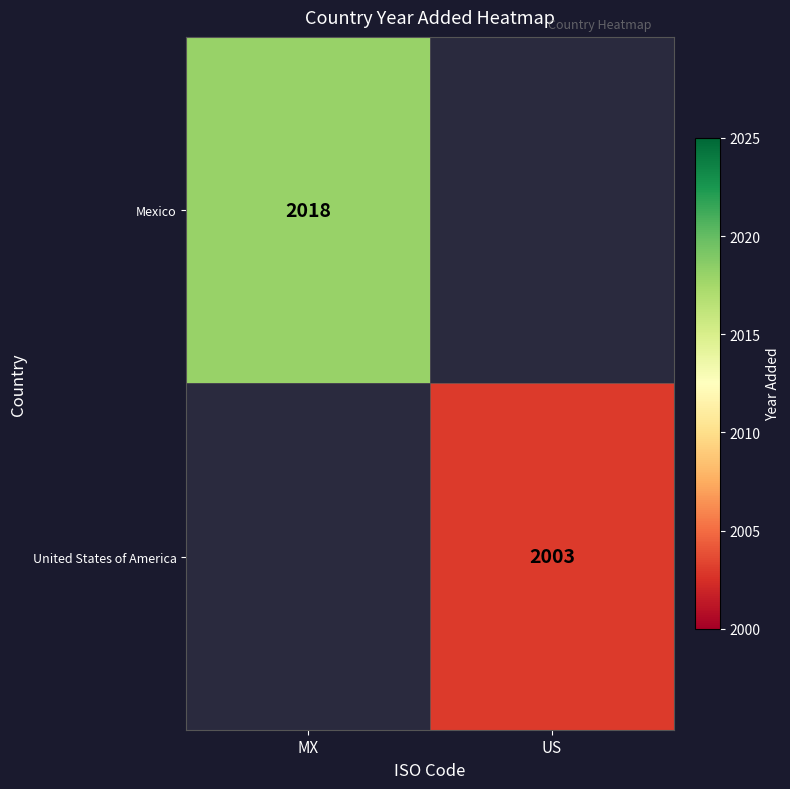

True or false: Mexico has a value of 2018 at MX.

True